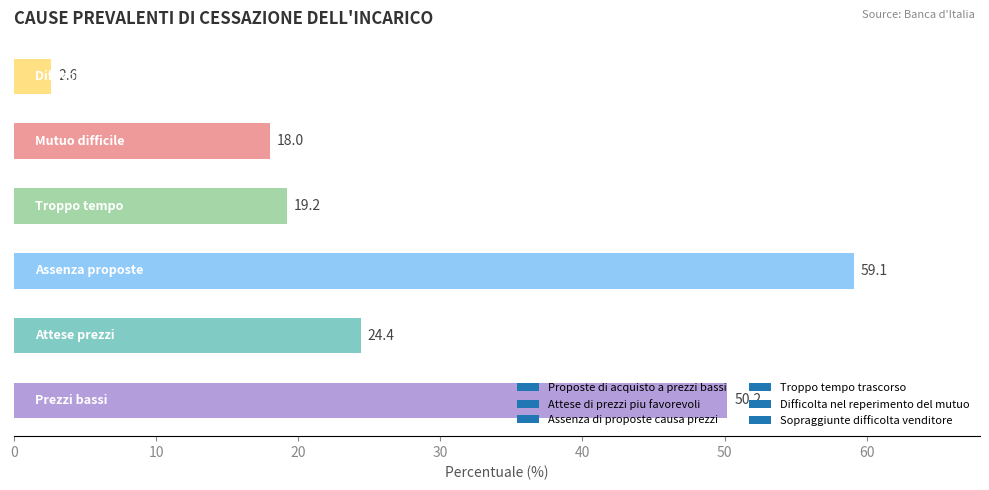

What is the difference between the maximum and second lowest values?

41.1